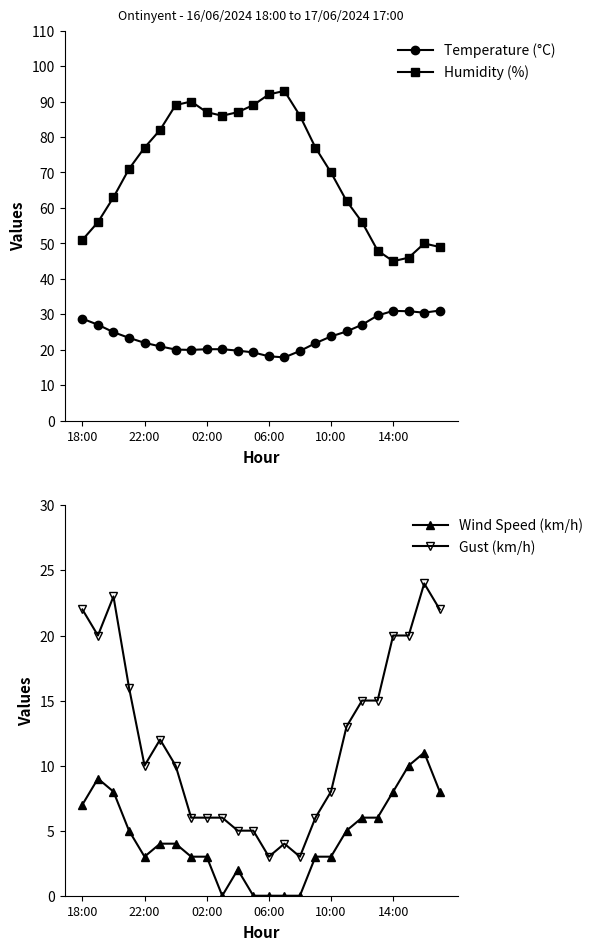

How many values in the Temperature (°C) series are below 23?

12